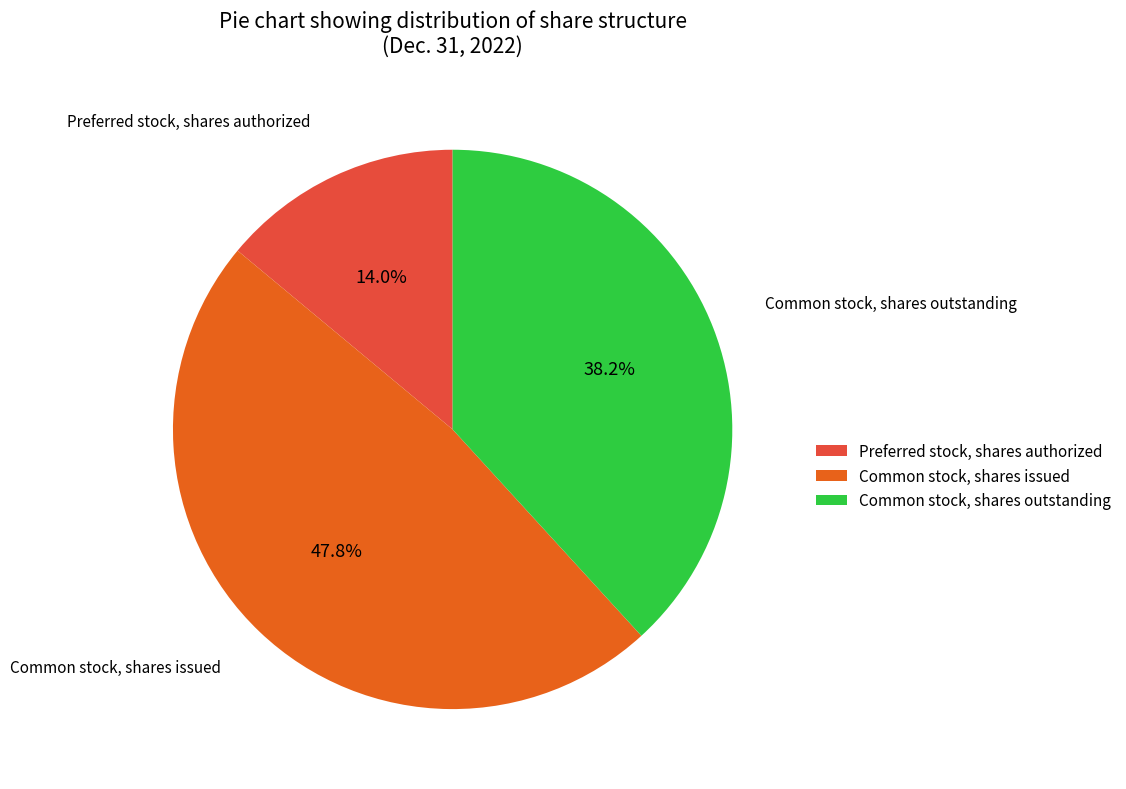

Between Common stock, shares outstanding and Common stock, shares issued, which is larger?

Common stock, shares issued